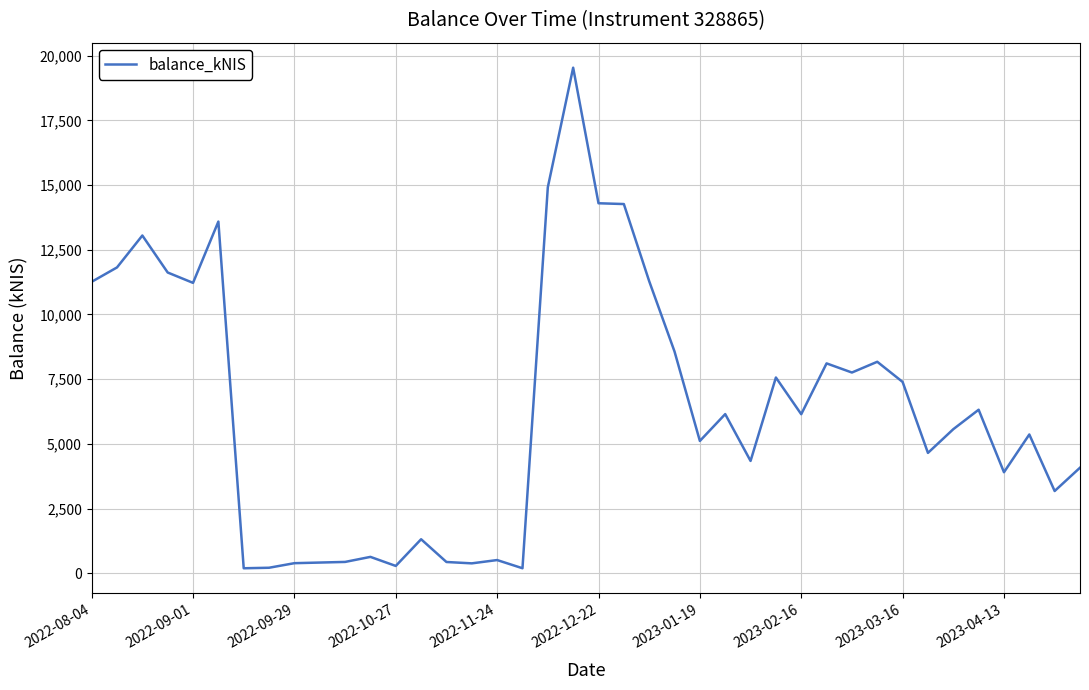

What is the greatest value displayed?

19534.8